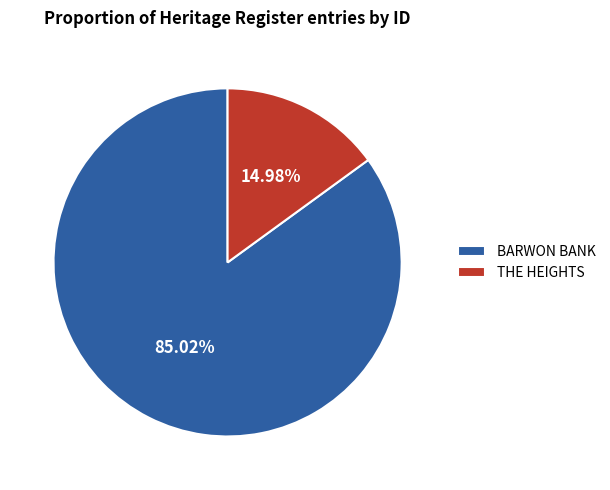

Does BARWON BANK represent more than half of the total?

Yes